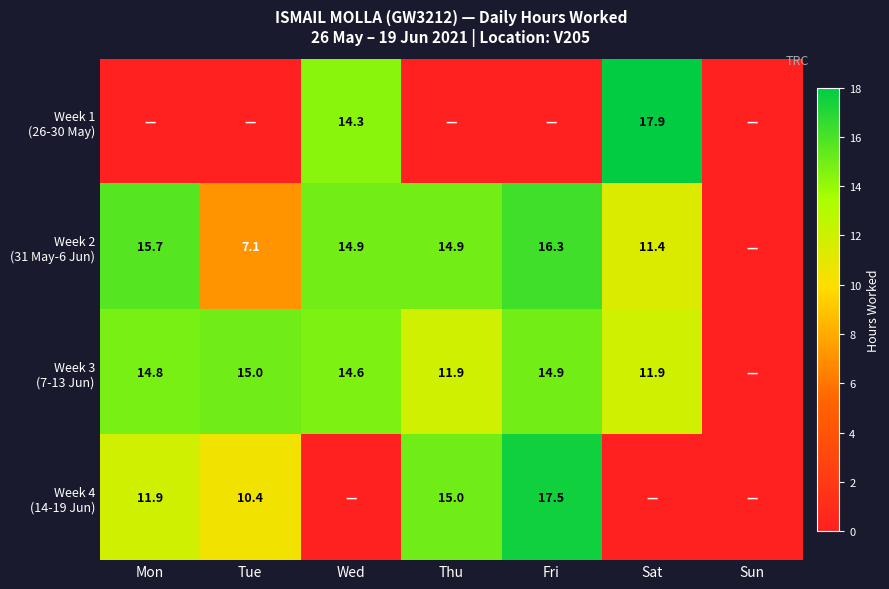

At which label is Week 1 (26-30 May) closest to 8?

Wed